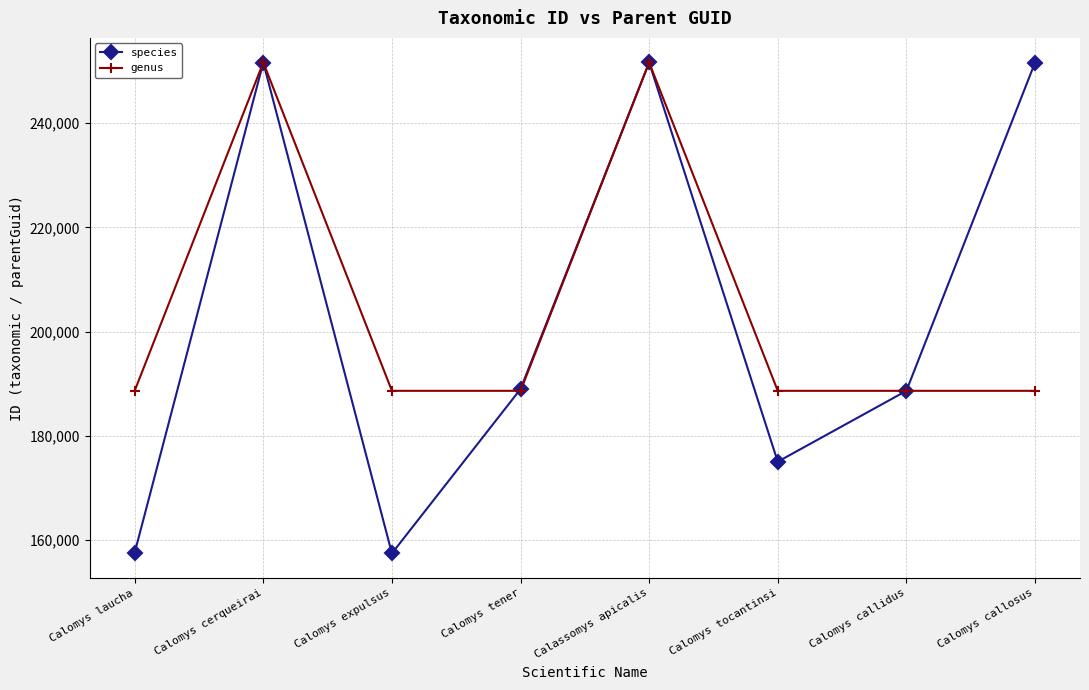

How many lines are shown in the chart?

2